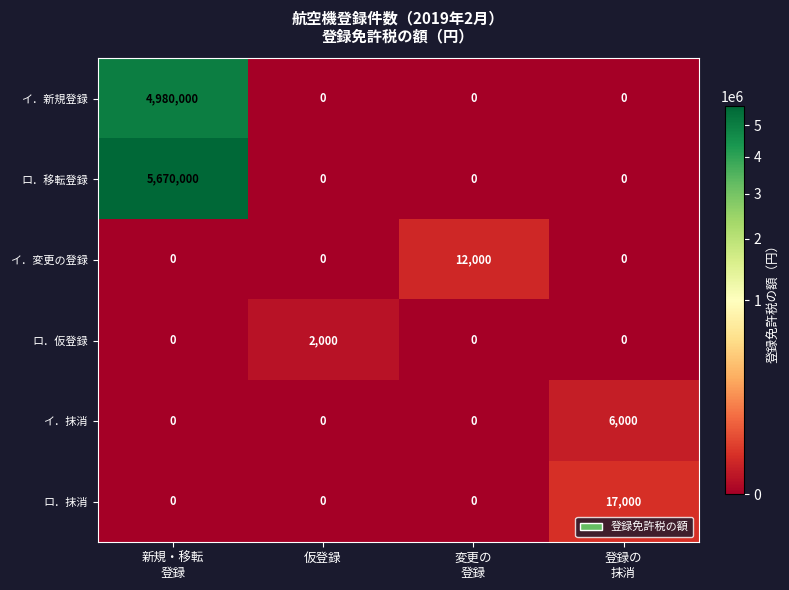

Which series changed the most between 新規・移転
登録 and 仮登録?

ロ．移転登録